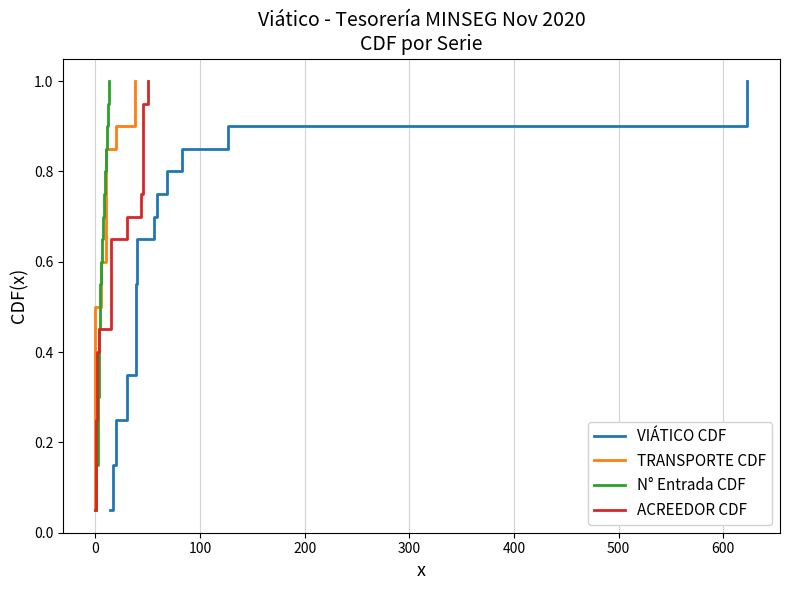

True or false: TRANSPORTE CDF and N° Entrada CDF intersect in this chart.

False